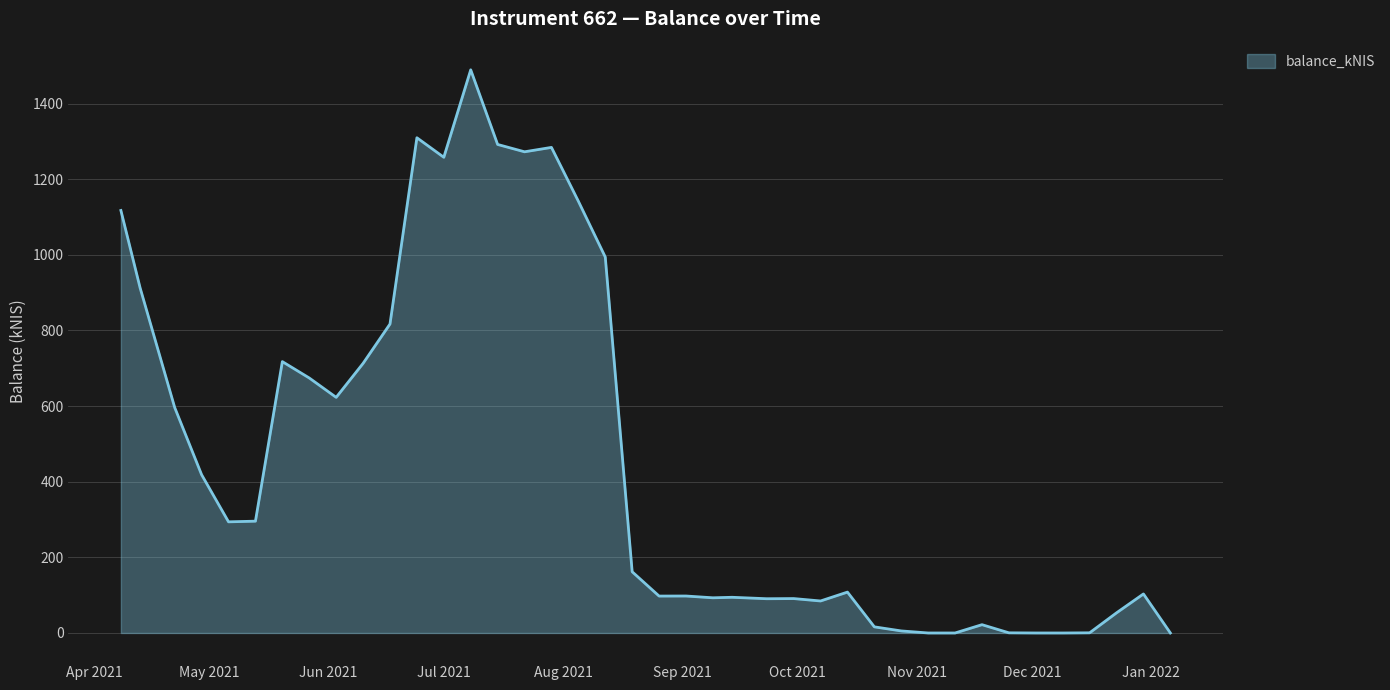

What is the difference between the maximum and minimum values?

1489.2